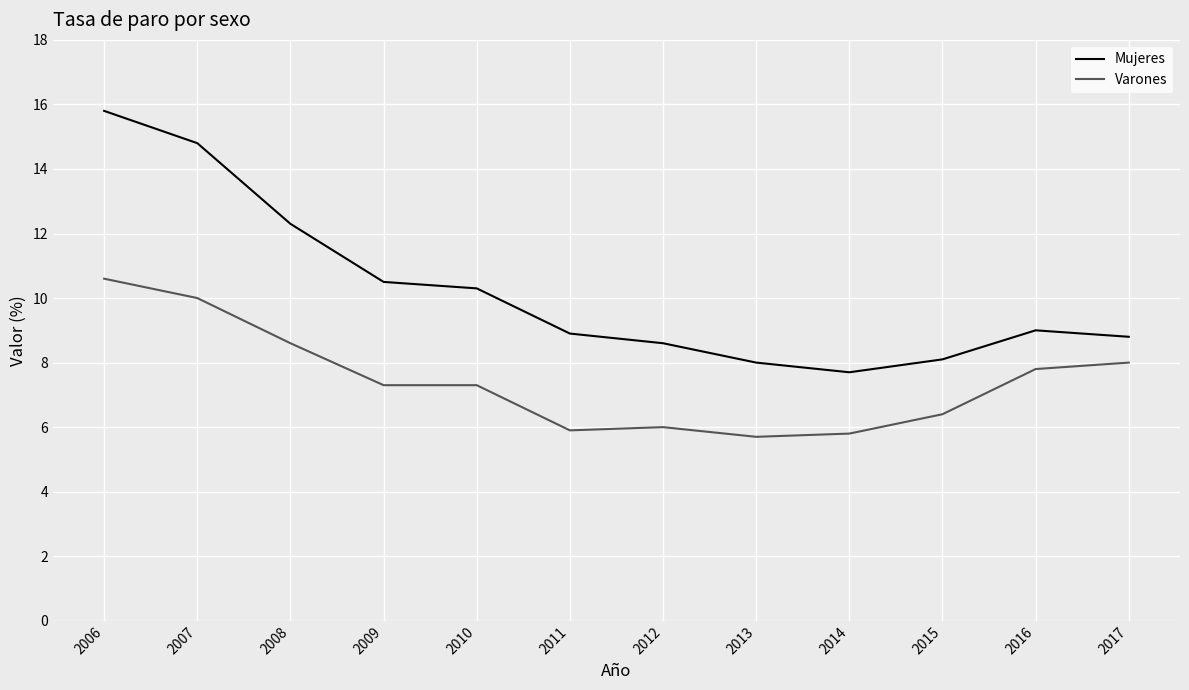

At which category is the sum across all series the highest?

2006